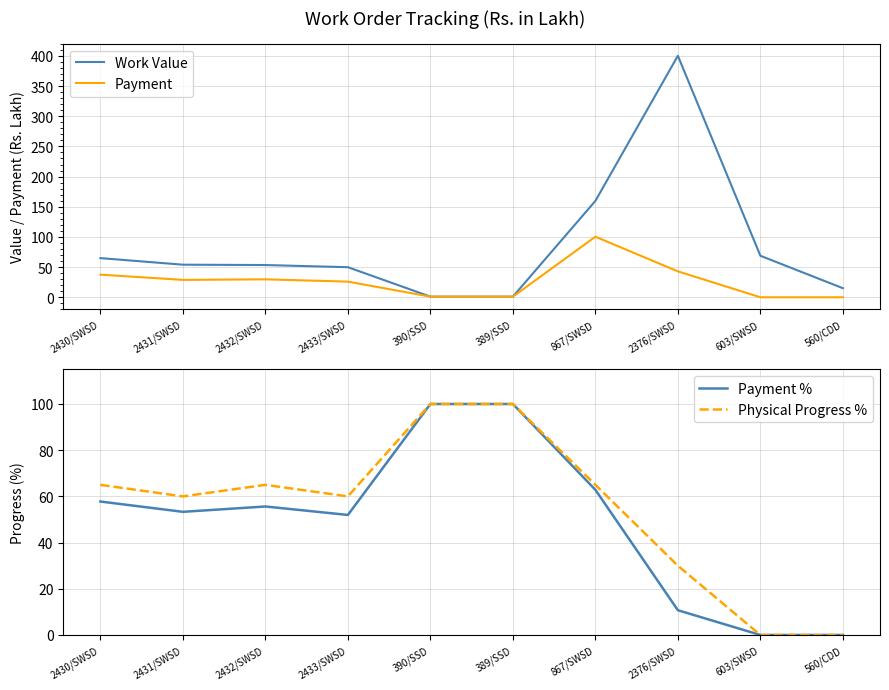

What is the difference between the highest and lowest values at 2376/SWSD?

389.5